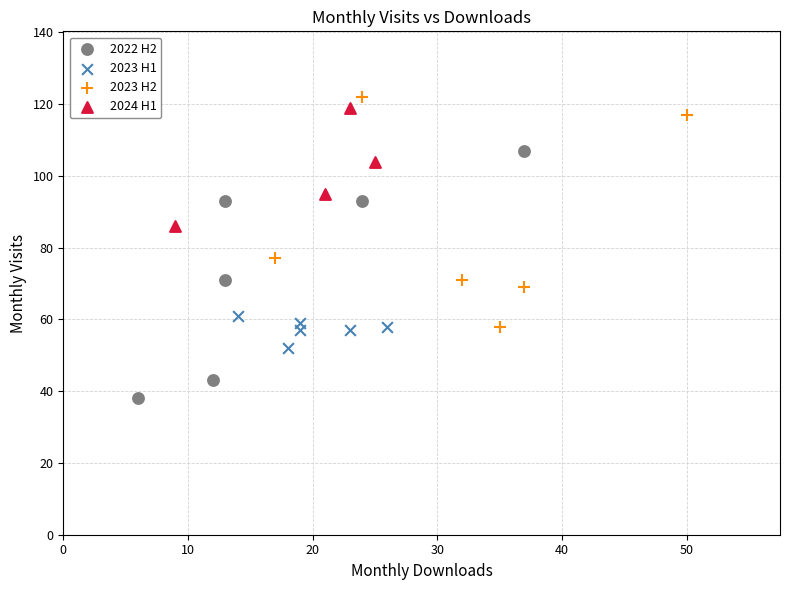

What are all the series names shown in the legend?

2022 H2, 2023 H1, 2023 H2, 2024 H1